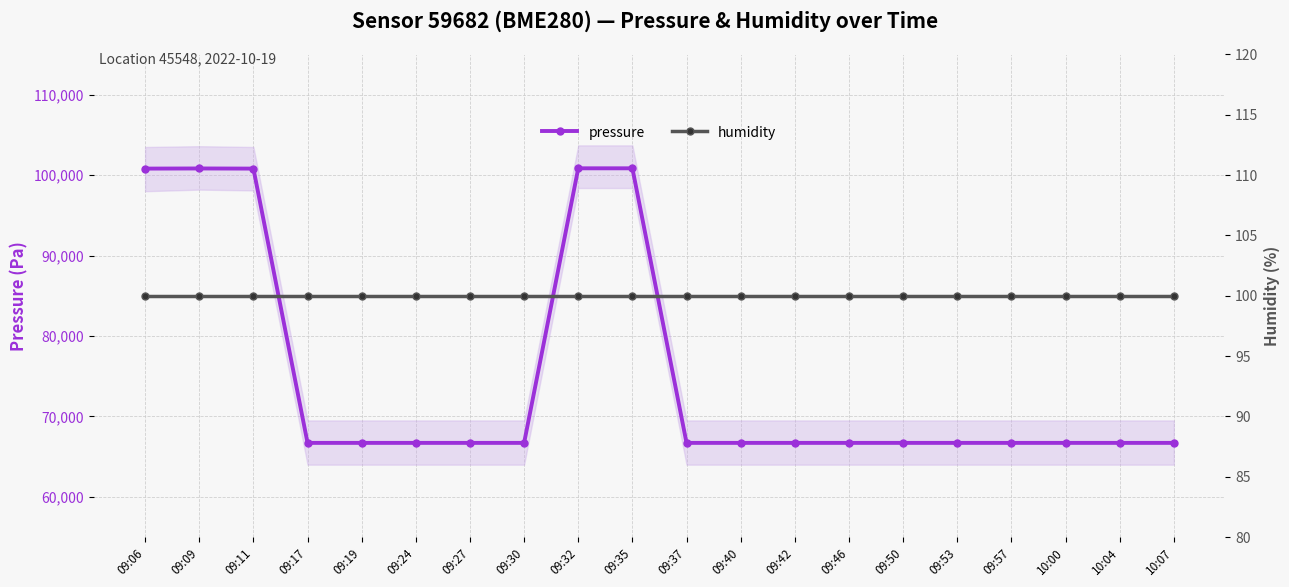

Reading left to right, what are all the values shown in this chart?

pressure: 09:06=100812.5	09:09=100829.8	09:11=100812.1	09:17=66708.3	09:19=66708.3	09:24=66708.3	09:27=66708.3	09:30=66708.3	09:32=100848.8	09:35=100848.8	09:37=66708.3	09:40=66708.3	09:42=66708.3	09:46=66708.3	09:50=66708.3	09:53=66708.3	09:57=66708.3	10:00=66708.3	10:04=66708.3	10:07=66708.3
humidity: 09:06=100.0	09:09=100.0	09:11=100.0	09:17=100.0	09:19=100.0	09:24=100.0	09:27=100.0	09:30=100.0	09:32=100.0	09:35=100.0	09:37=100.0	09:40=100.0	09:42=100.0	09:46=100.0	09:50=100.0	09:53=100.0	09:57=100.0	10:00=100.0	10:04=100.0	10:07=100.0